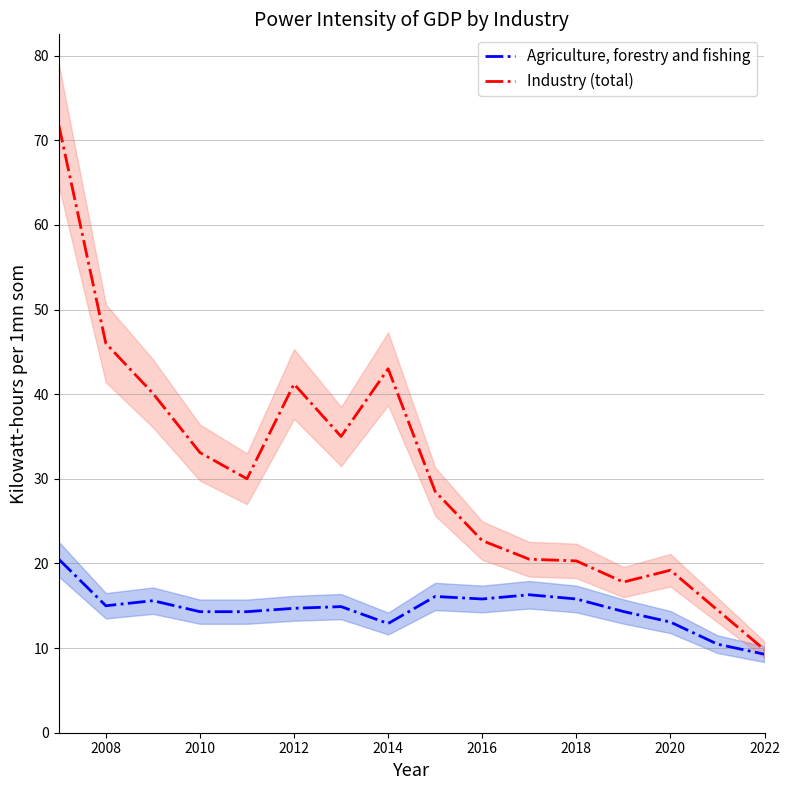

Is the value of Agriculture, forestry and fishing at 2008 greater than the value of Industry (total) at 2016?

No